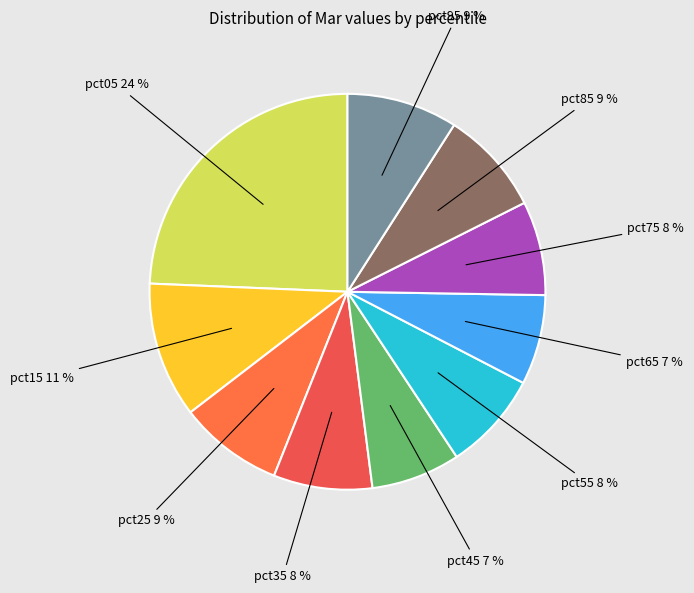

How many slices are in this pie chart?

10